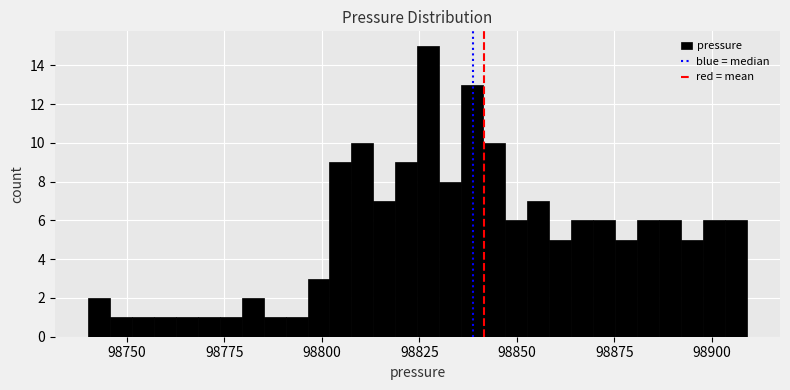

Read against the x-axis, roughly where is the centre of the tallest bar?

98825